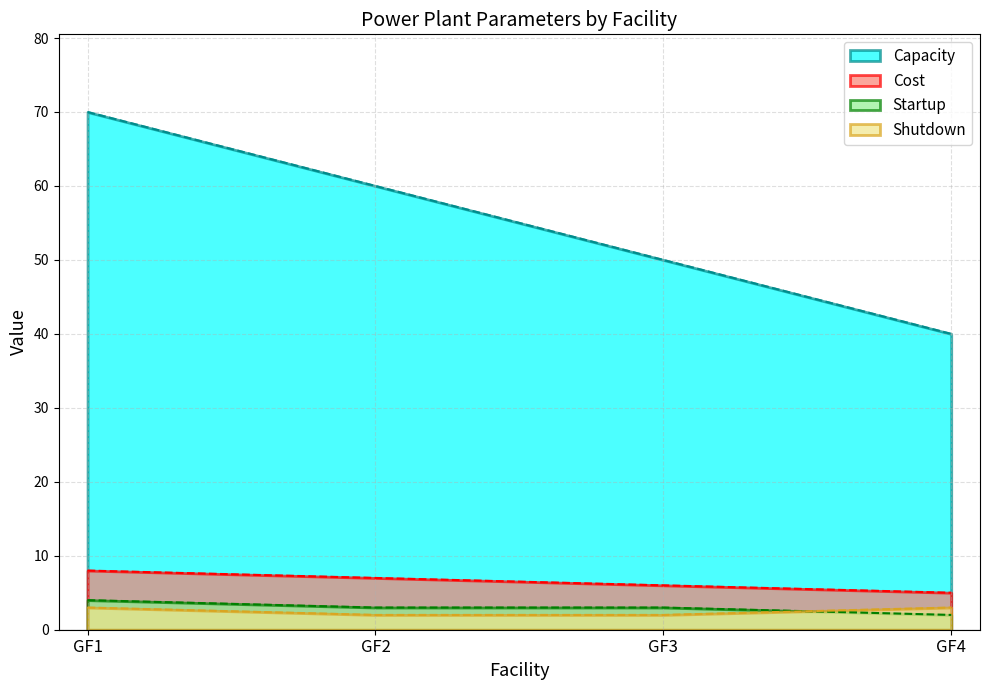

Reading left to right, what are all the values shown in this chart?

Capacity: GF1=70	GF2=60	GF3=50	GF4=40
Cost: GF1=8	GF2=7	GF3=6	GF4=5
Startup: GF1=4	GF2=3	GF3=3	GF4=2
Shutdown: GF1=3	GF2=2	GF3=2	GF4=3